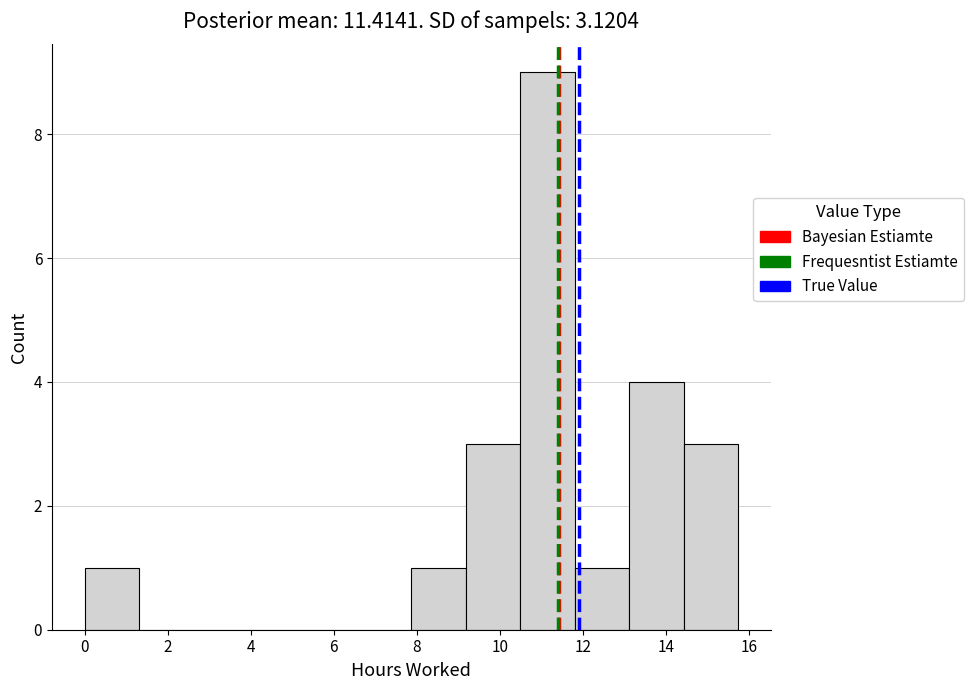

What is the height of the bar covering 10.4 to 11.8 on the x-axis? Neither the bar edges nor the heights are printed on the chart, so give them approximately, as read against the axes.

9